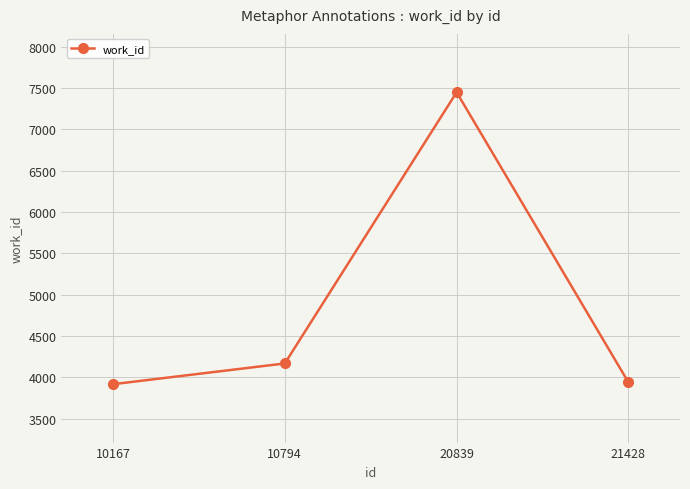

What is the change in value from 20839 to 21428?

-3509